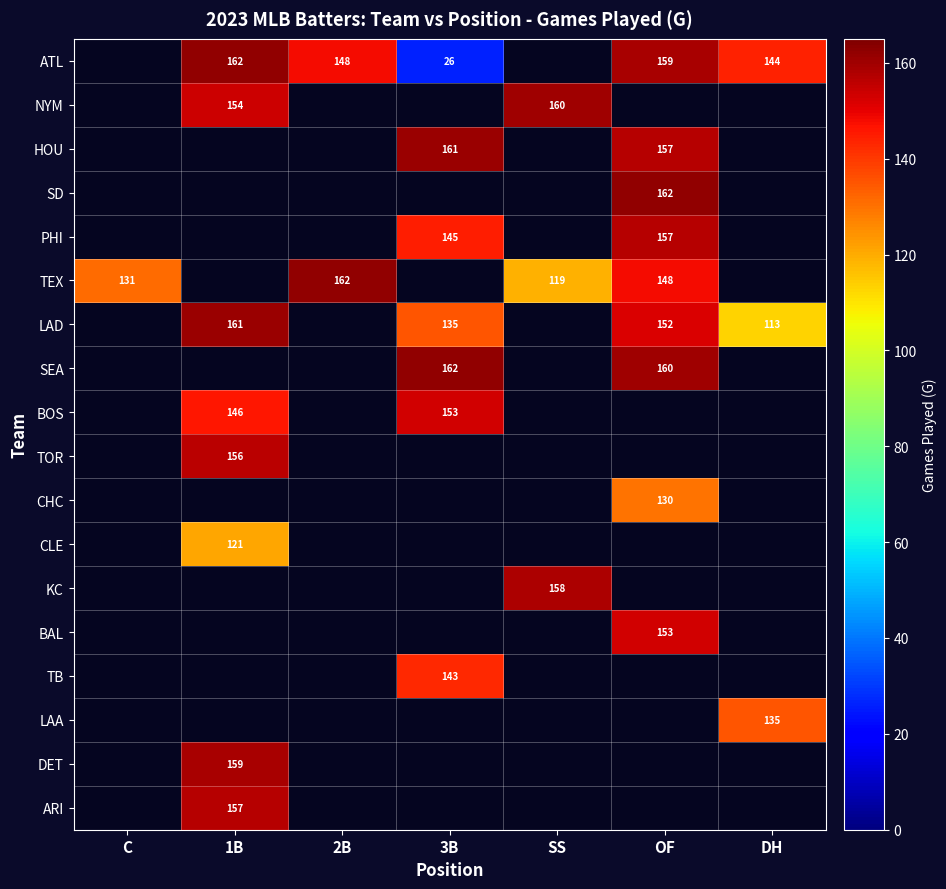

The TOR series shows 156 at 1B. True or false?

True